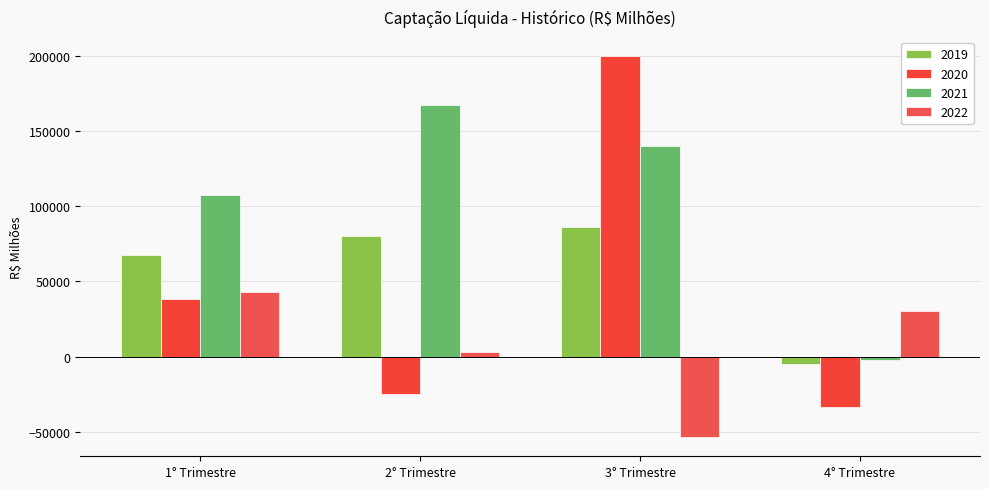

How many negative values does the 2021 series have?

1